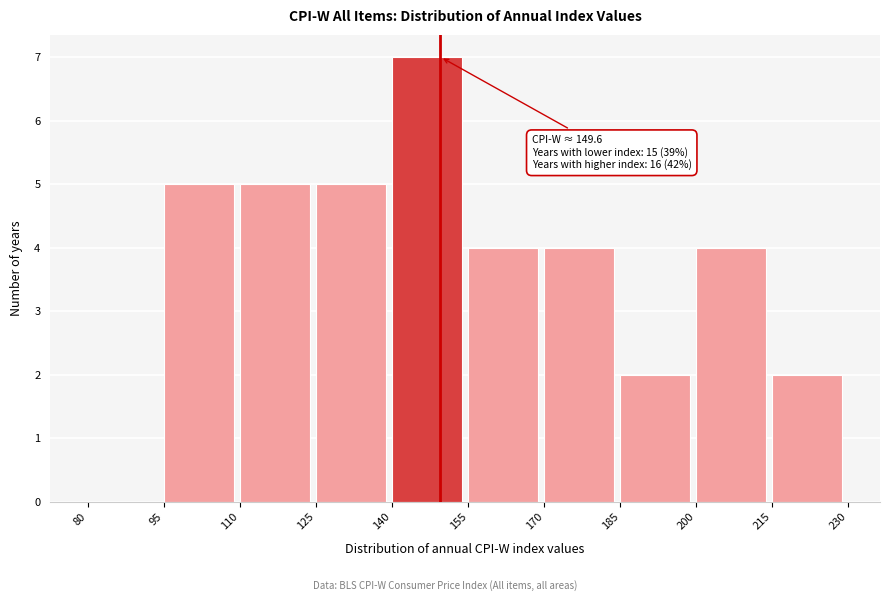

Which range on the x-axis has the tallest bar?

140 to 155